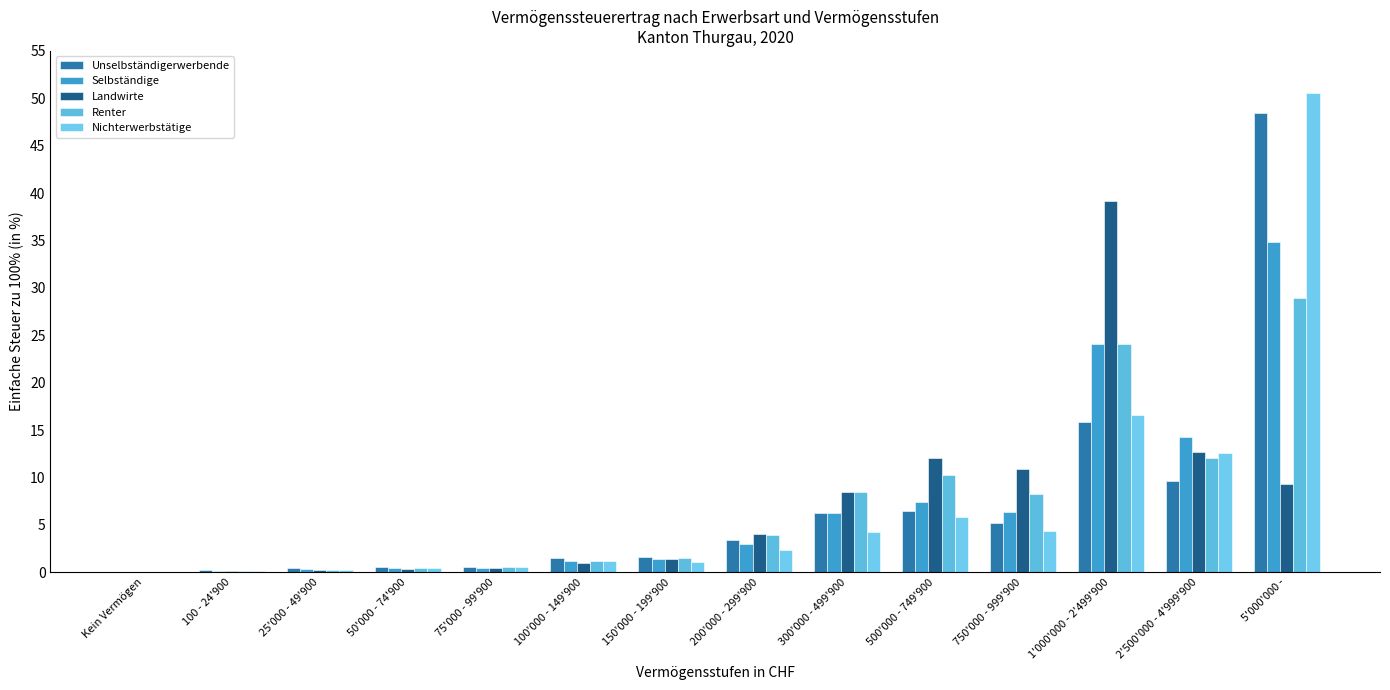

At which label is Unselbständigerwerbende closest to 24?

1'000'000 - 2'499'900